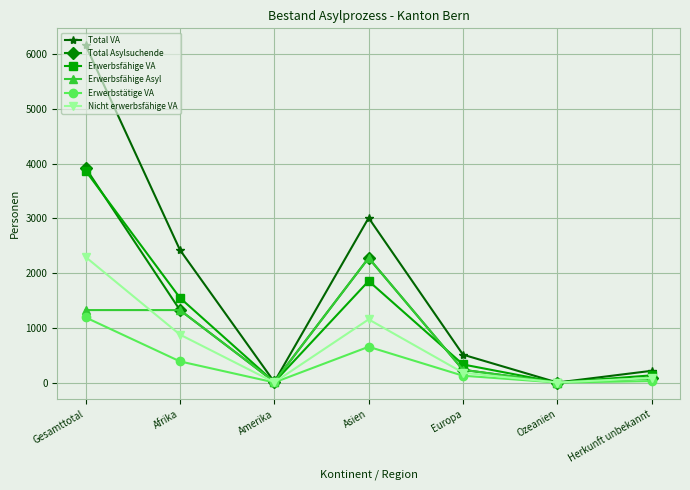

What is the approximate value of Erwerbstätige VA at Asien?

653